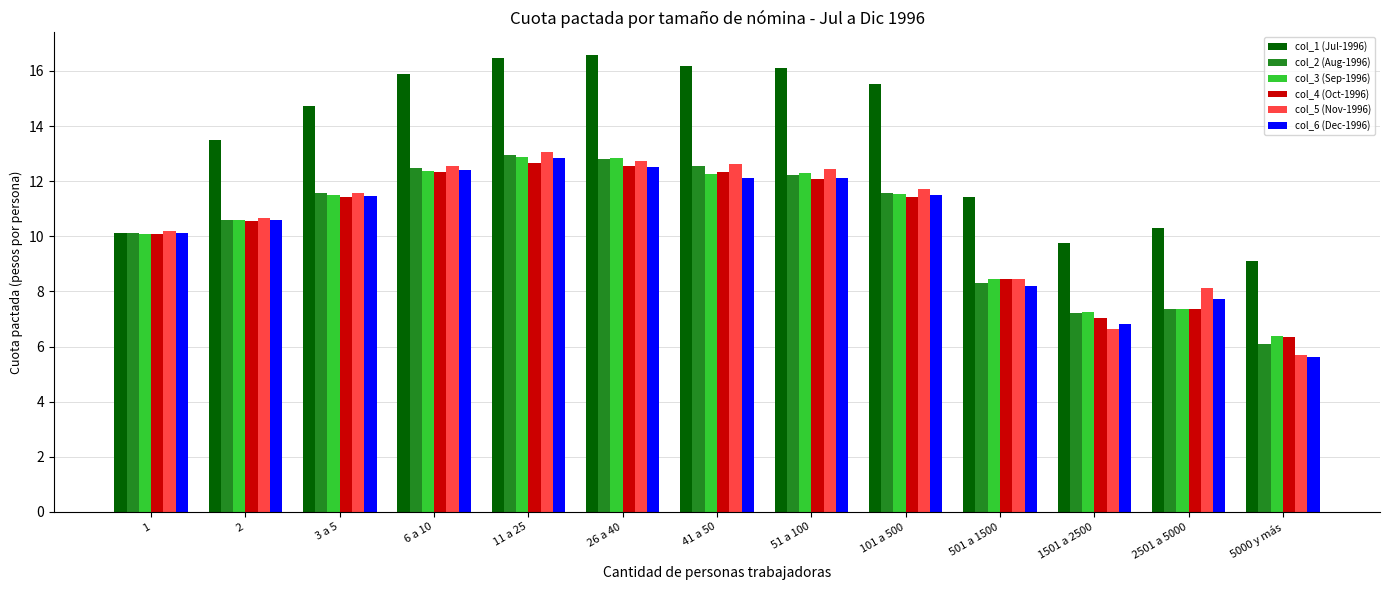

What is the difference between the highest and lowest values at 6 a 10?

3.5